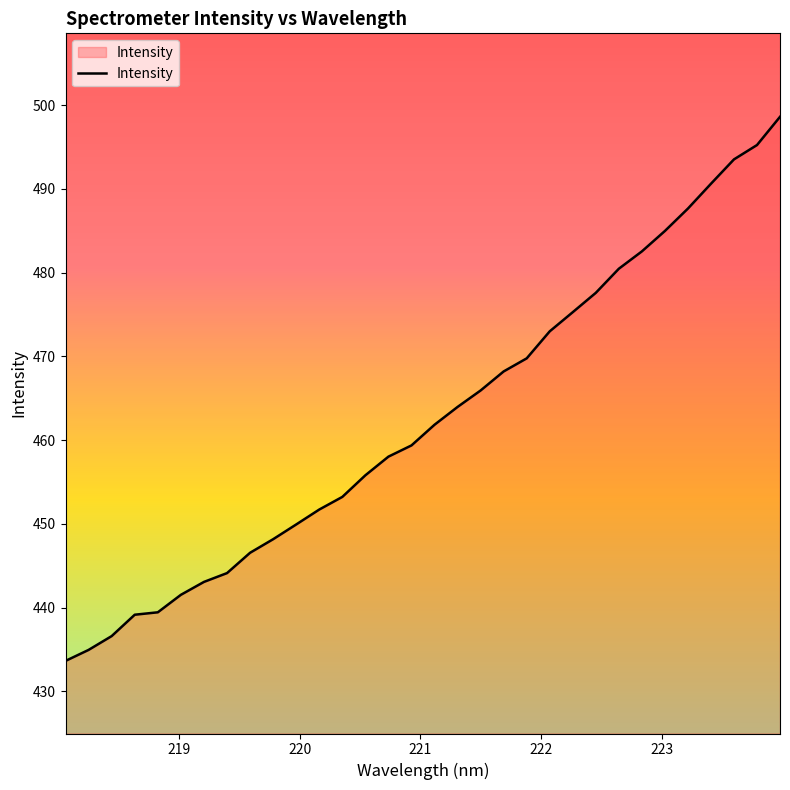

What is the smallest value displayed?

433.6